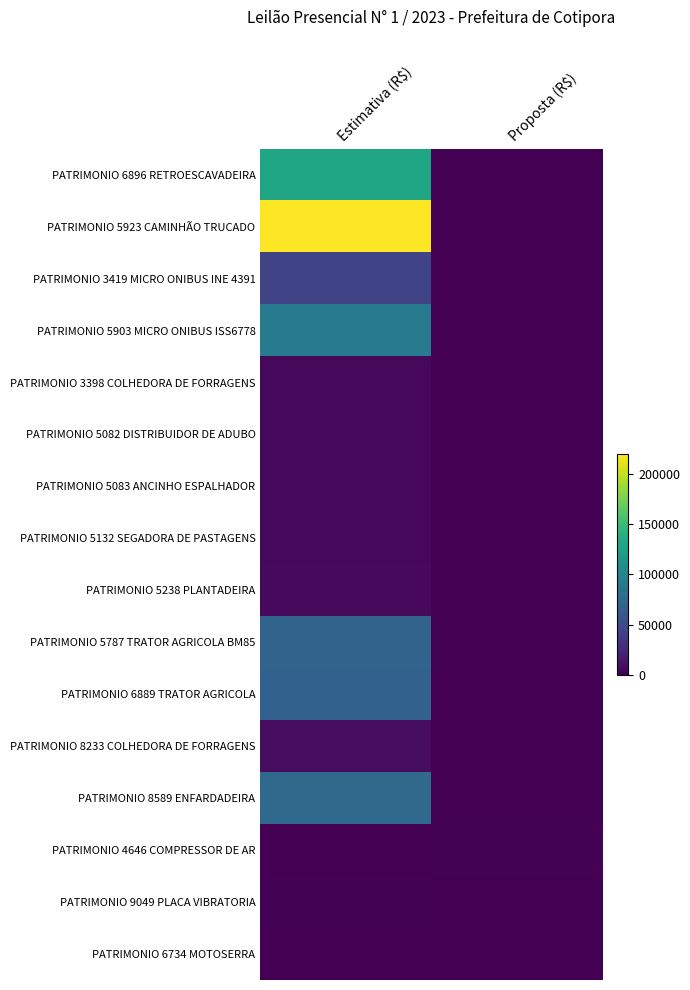

Reading left to right, list all the values displayed in this chart.

PATRIMONIO 6896 RETROESCAVADEIRA: Estimativa (R$)=130000	Proposta (R$)=0
PATRIMONIO 5923 CAMINHÃO TRUCADO: Estimativa (R$)=220000	Proposta (R$)=0
PATRIMONIO 3419 MICRO ONIBUS INE 4391: Estimativa (R$)=45000	Proposta (R$)=0
PATRIMONIO 5903 MICRO ONIBUS ISS6778: Estimativa (R$)=90000	Proposta (R$)=0
PATRIMONIO 3398 COLHEDORA DE FORRAGENS: Estimativa (R$)=5000	Proposta (R$)=0
PATRIMONIO 5082 DISTRIBUIDOR DE ADUBO: Estimativa (R$)=5000	Proposta (R$)=0
PATRIMONIO 5083 ANCINHO ESPALHADOR: Estimativa (R$)=4500	Proposta (R$)=0
PATRIMONIO 5132 SEGADORA DE PASTAGENS: Estimativa (R$)=5000	Proposta (R$)=0
PATRIMONIO 5238 PLANTADEIRA: Estimativa (R$)=5500	Proposta (R$)=0
PATRIMONIO 5787 TRATOR AGRICOLA BM85: Estimativa (R$)=70000	Proposta (R$)=0
PATRIMONIO 6889 TRATOR AGRICOLA: Estimativa (R$)=68000	Proposta (R$)=0
PATRIMONIO 8233 COLHEDORA DE FORRAGENS: Estimativa (R$)=7500	Proposta (R$)=0
PATRIMONIO 8589 ENFARDADEIRA: Estimativa (R$)=76000	Proposta (R$)=0
PATRIMONIO 4646 COMPRESSOR DE AR: Estimativa (R$)=300	Proposta (R$)=1050
PATRIMONIO 9049 PLACA VIBRATORIA: Estimativa (R$)=1500	Proposta (R$)=0
PATRIMONIO 6734 MOTOSERRA: Estimativa (R$)=150	Proposta (R$)=0